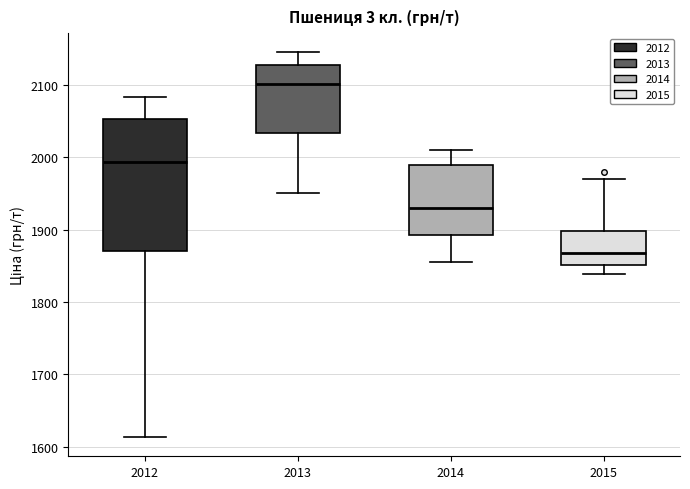

Which box is the tallest, from its lower edge to its upper edge?

2012